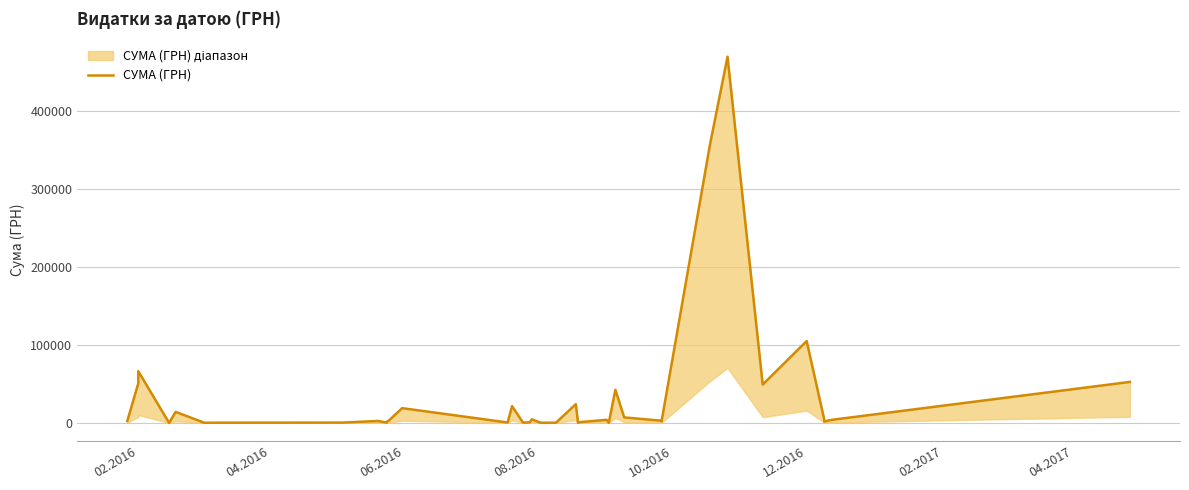

What is the value of the 13th point from the left?

1387.8